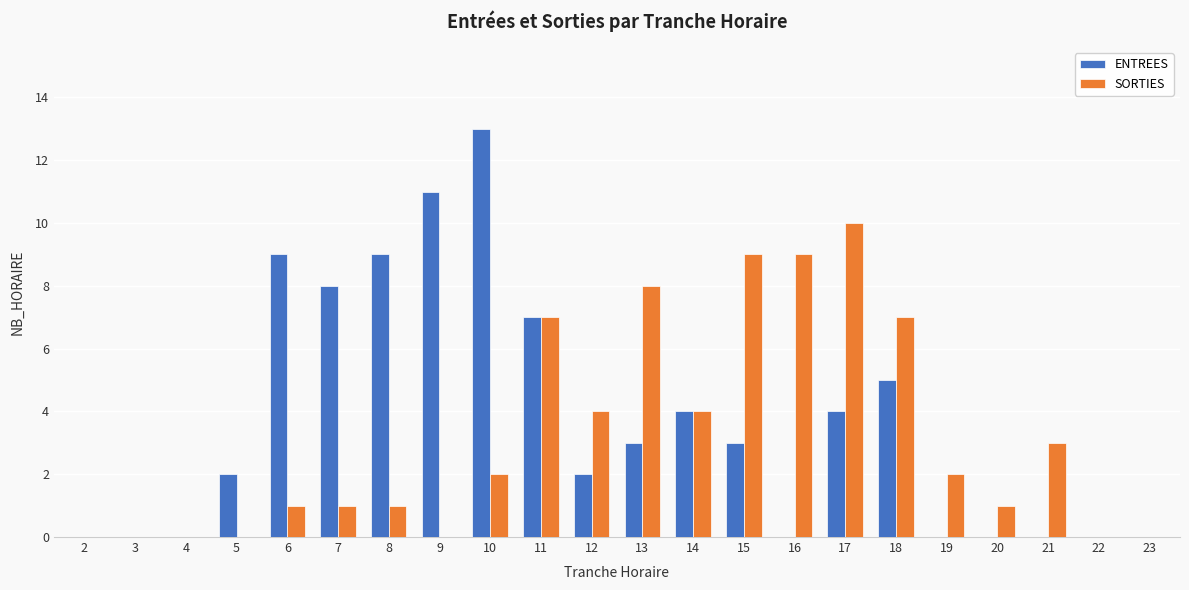

Reading right to left, what are all the values shown in this chart?

ENTREES: 0	0	0	0	0	5	4	0	3	4	3	2	7	13	11	9	8	9	2	0	0	0
SORTIES: 0	0	3	1	2	7	10	9	9	4	8	4	7	2	0	1	1	1	0	0	0	0